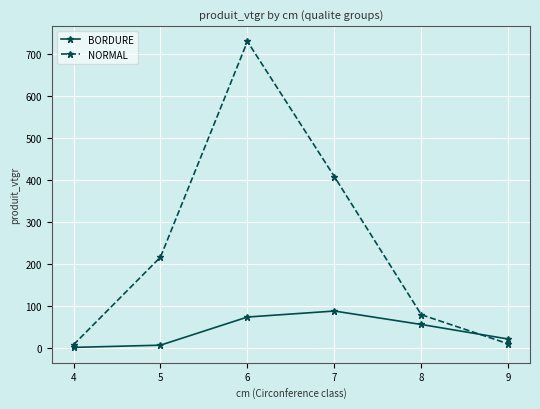

What is the approximate value of NORMAL at 5?

215.7